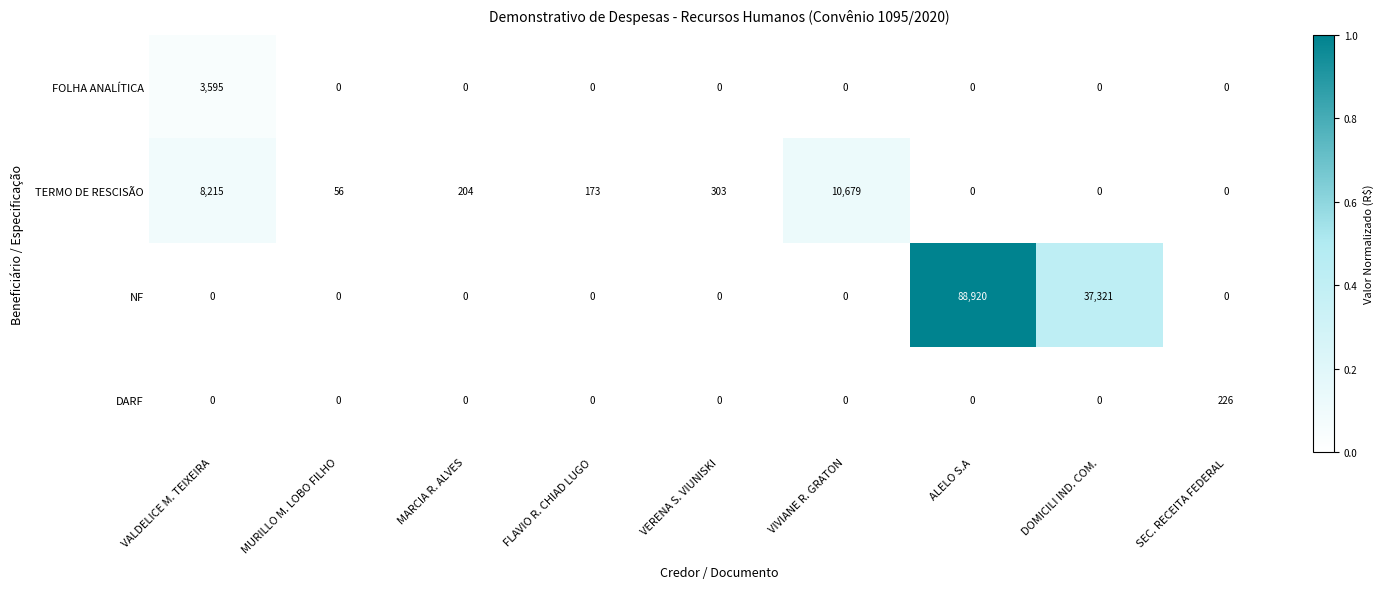

Which series has the widest spread of values?

NF